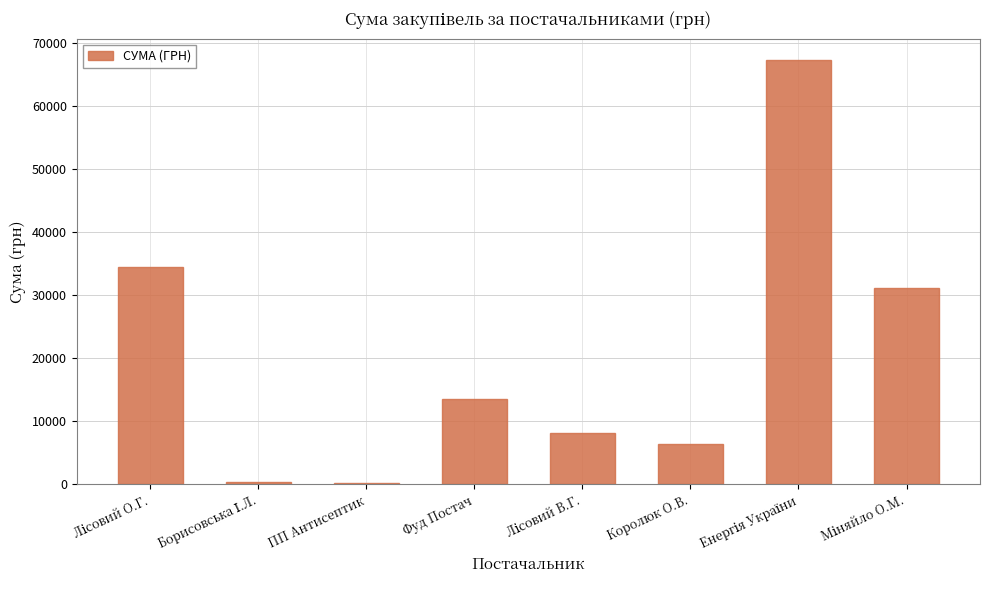

Is it true that the value at Королюк О.В. is 6369.8?

True